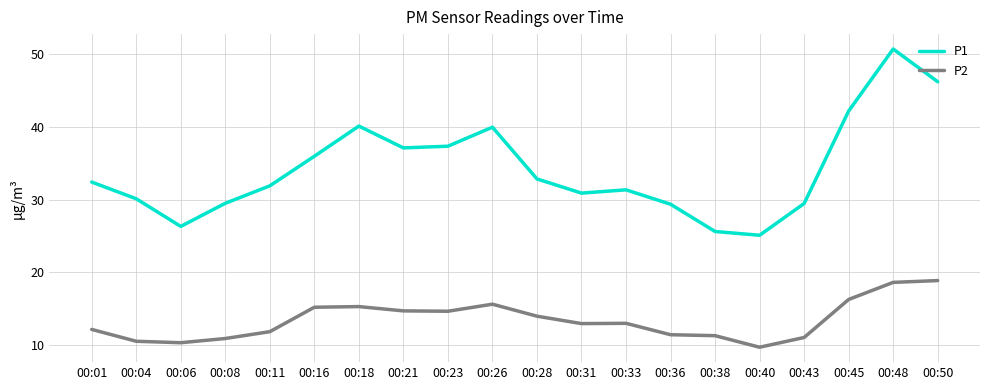

At which category is the sum across all series the highest?

00:48